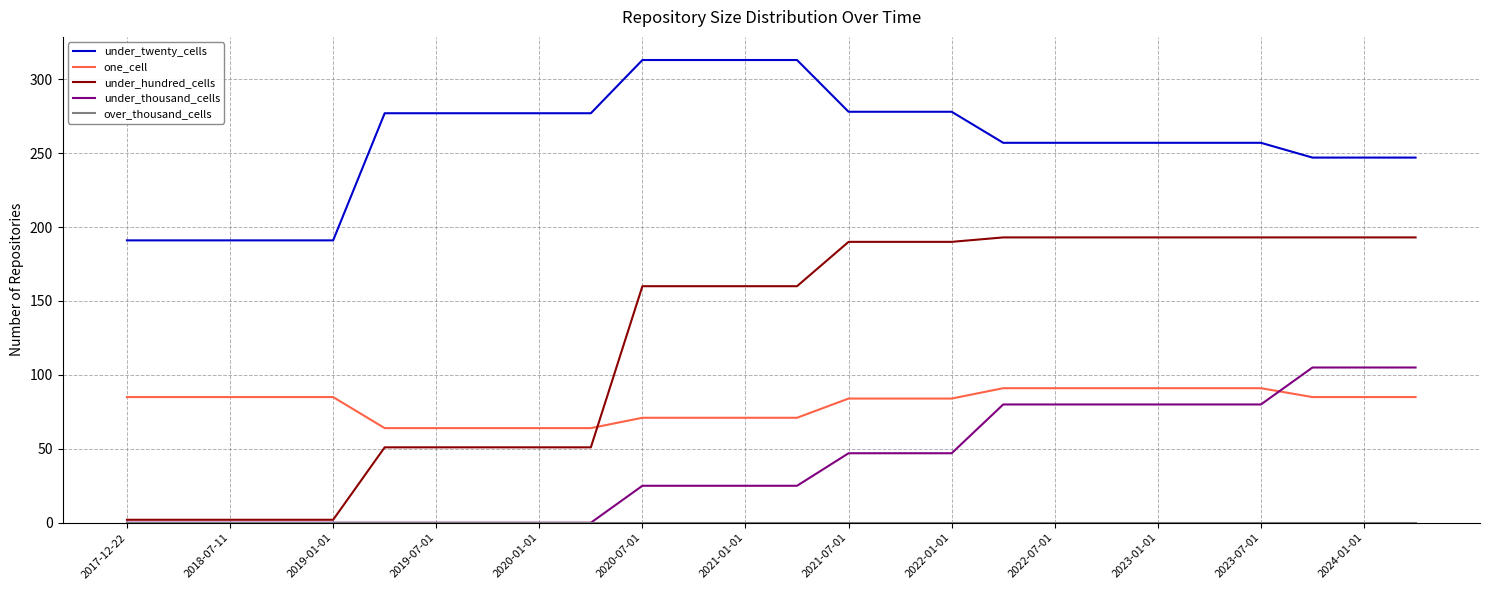

What is the lowest value of the under_twenty_cells series?

191